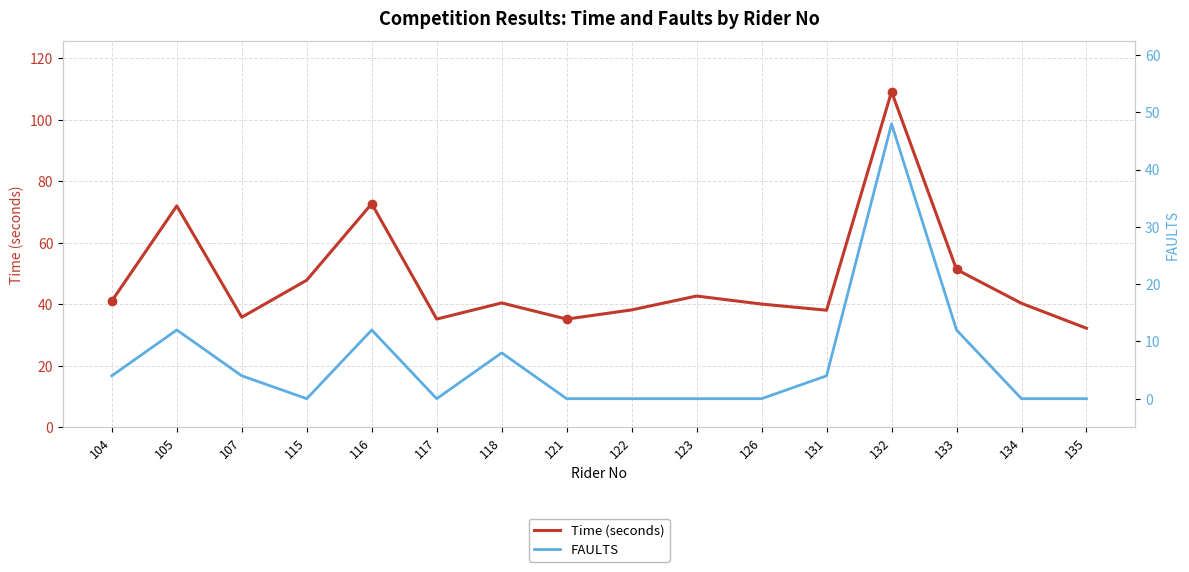

What is the sum of all FAULTS values?

104.0